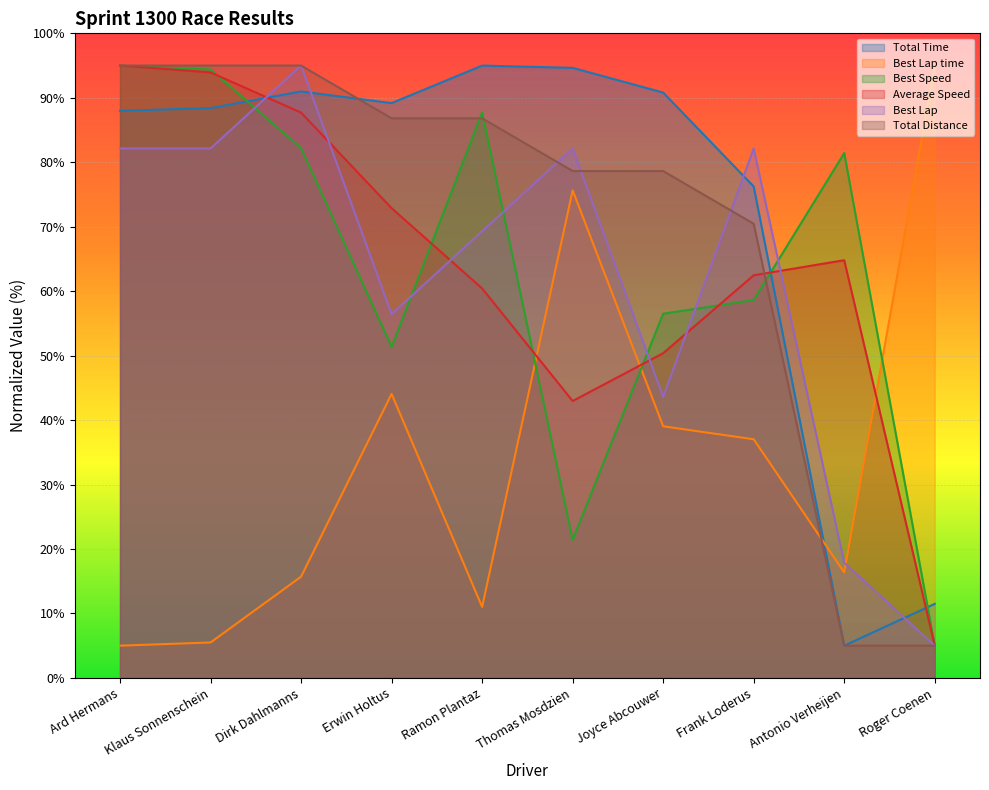

The value of Best Speed at Joyce Abcouwer is 56.5. True or false?

True